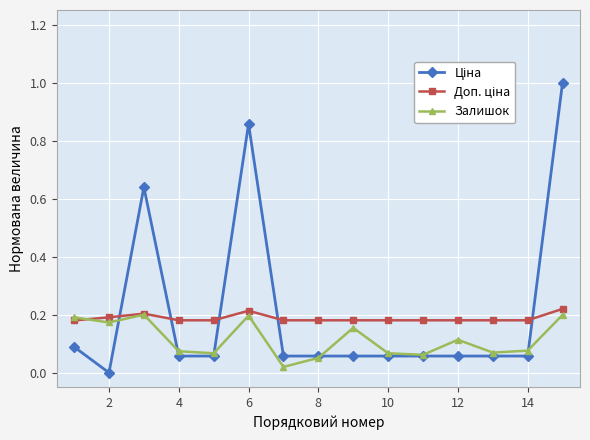

What is the maximum value shown in the chart?

1.0